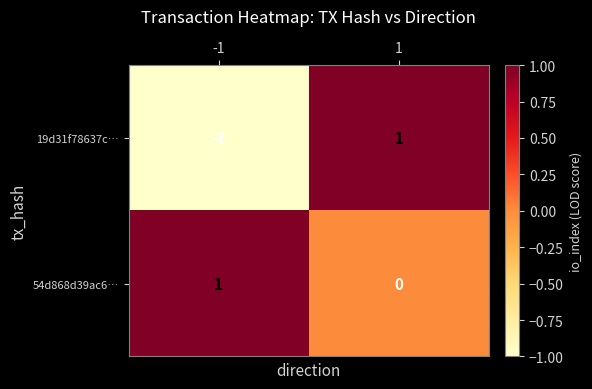

At 1, list the series in order from smallest to largest.

54d868d39ac6…, 19d31f78637c…